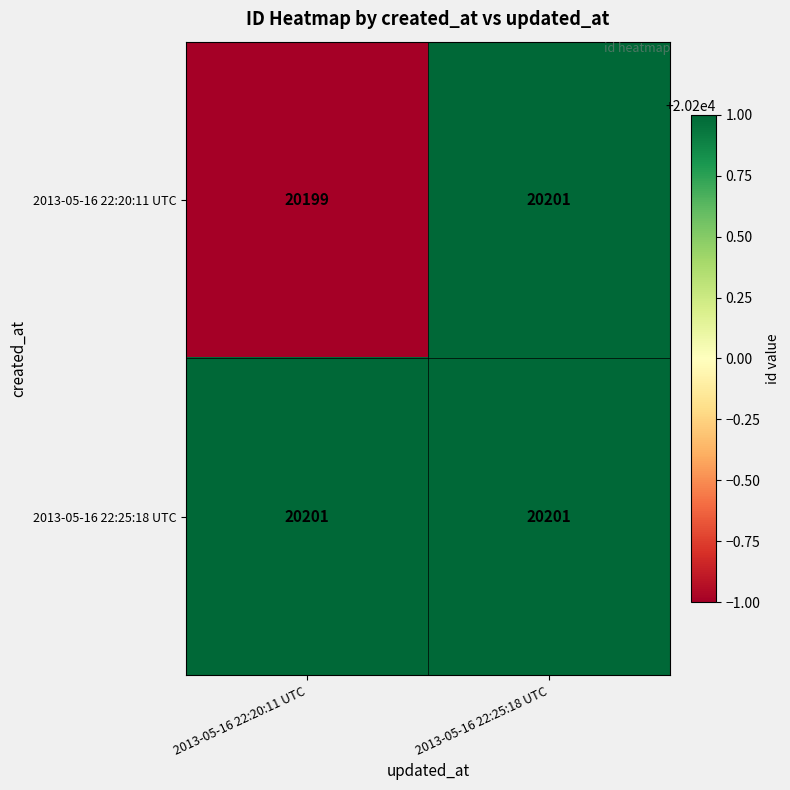

True or false: 2013-05-16 22:20:11 UTC has a value of 20199 at 2013-05-16 22:20:11 UTC.

True